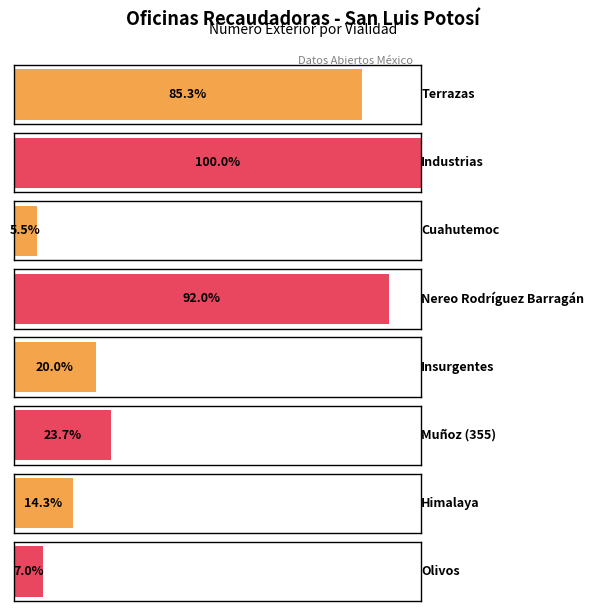

What is the label of the 1st bar from the left?

Terrazas